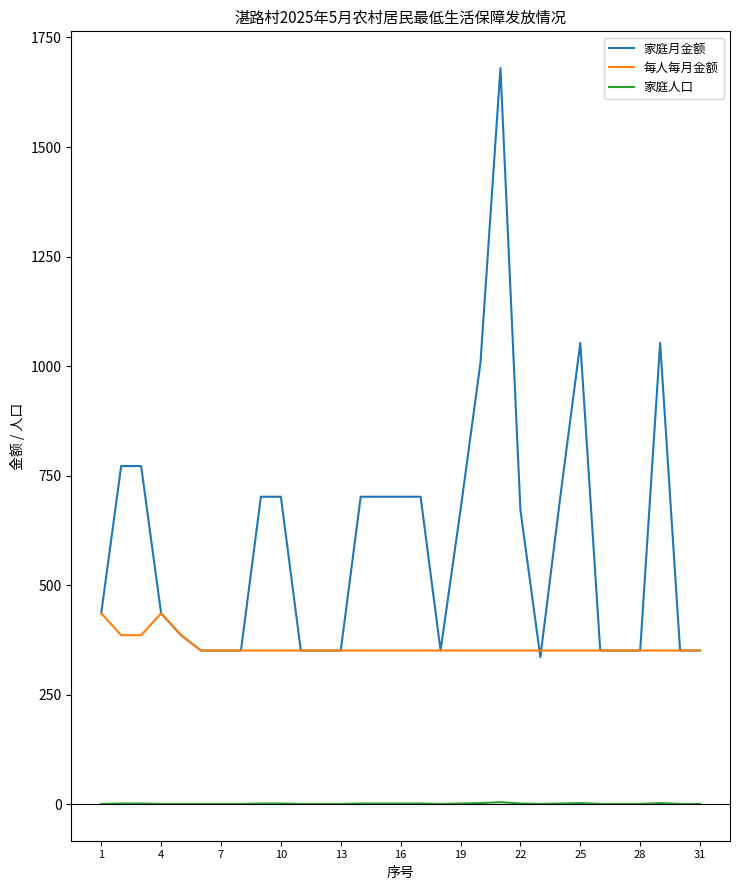

Does the chart have visible grid lines?

No